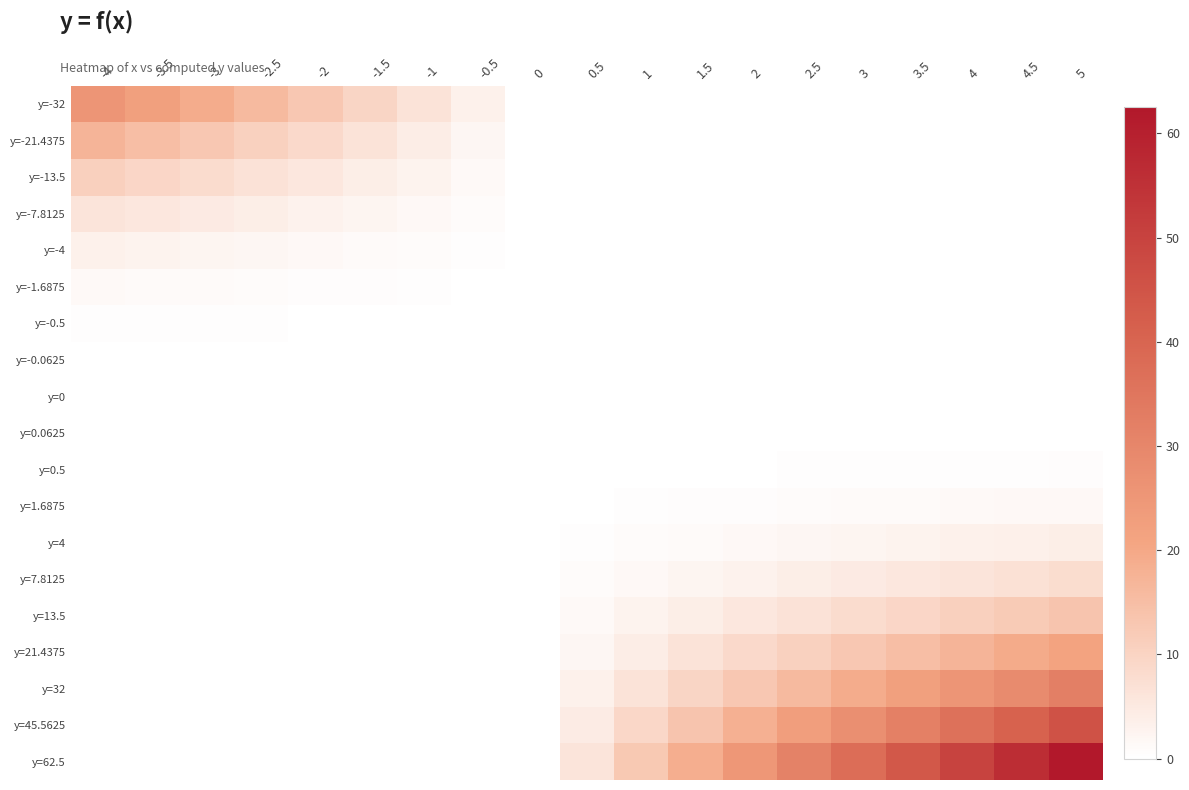

Between -1.5 and 4, which series saw the biggest shift?

y=62.5